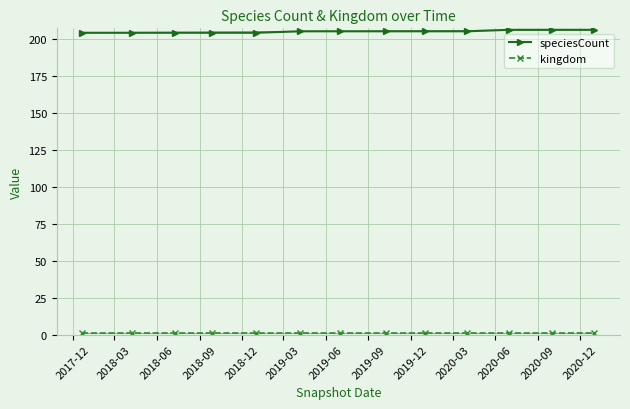

Which series has the largest range (max minus min)?

speciesCount